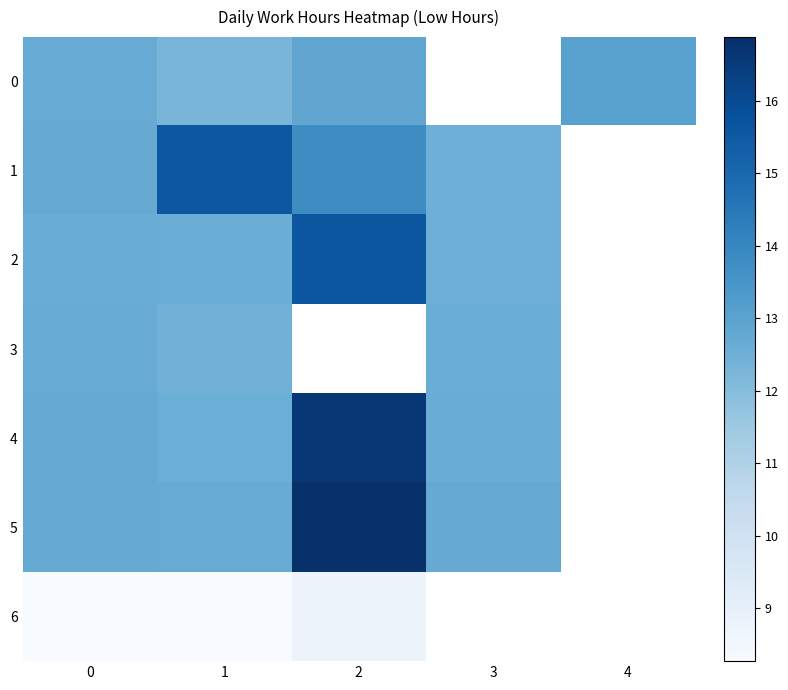

What is the difference between the maximum and minimum values in the 0 series?

0.8